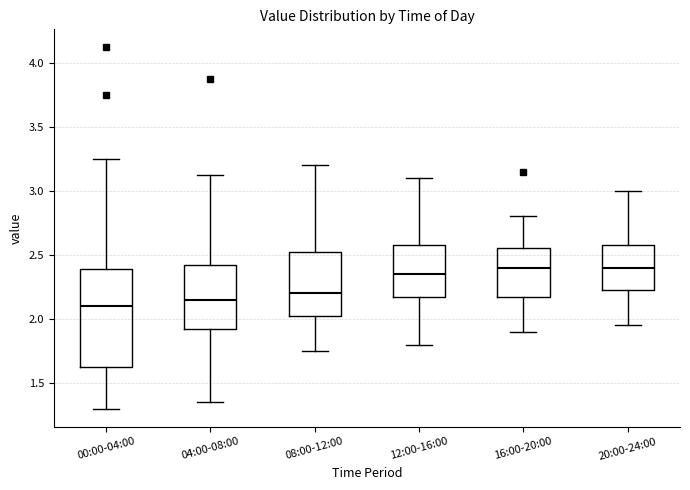

Reading left to right, read every box against the y-axis: the position of its median line, the range the box covers, and the ends of its whiskers. The values are not printed on the chart, so give them approximately, as read against the axis.

00:00-04:00: median 2.10, box 1.65 to 2.40, whiskers 1.30 to 3.25
04:00-08:00: median 2.15, box 1.95 to 2.45, whiskers 1.35 to 3.10
08:00-12:00: median 2.20, box 2.05 to 2.55, whiskers 1.75 to 3.20
12:00-16:00: median 2.35, box 2.20 to 2.60, whiskers 1.80 to 3.10
16:00-20:00: median 2.40, box 2.20 to 2.55, whiskers 1.90 to 2.80
20:00-24:00: median 2.40, box 2.25 to 2.60, whiskers 1.95 to 3.00